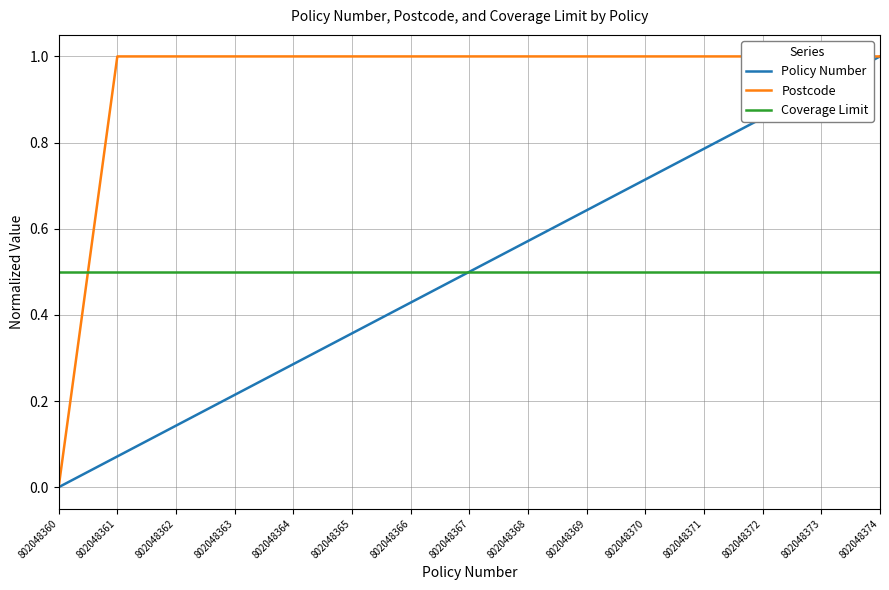

Which series has the widest spread of values?

Policy Number